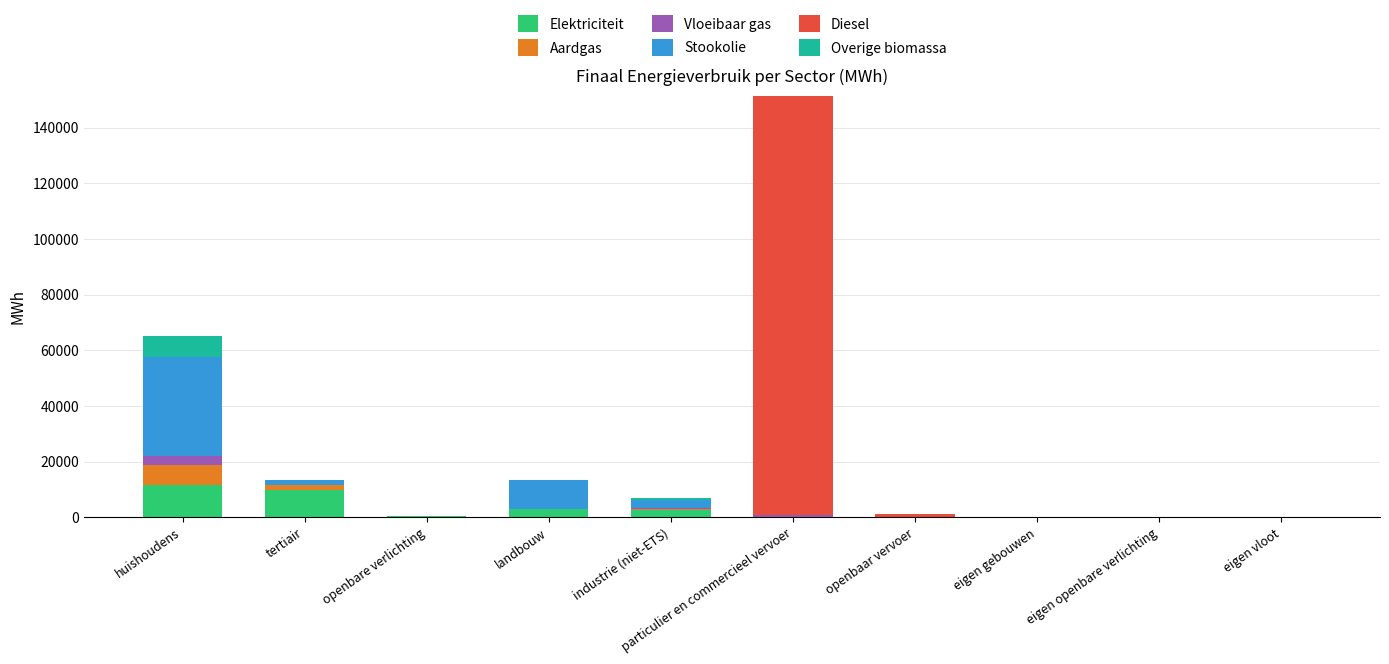

What is the sum of all Elektriciteit values?

27655.7